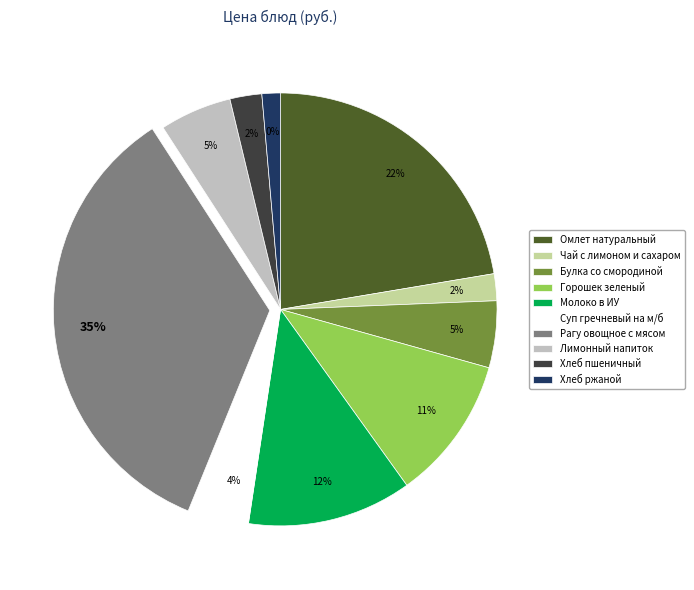

To the nearest percent, what percentage of the pie is Хлеб пшеничный?

2%